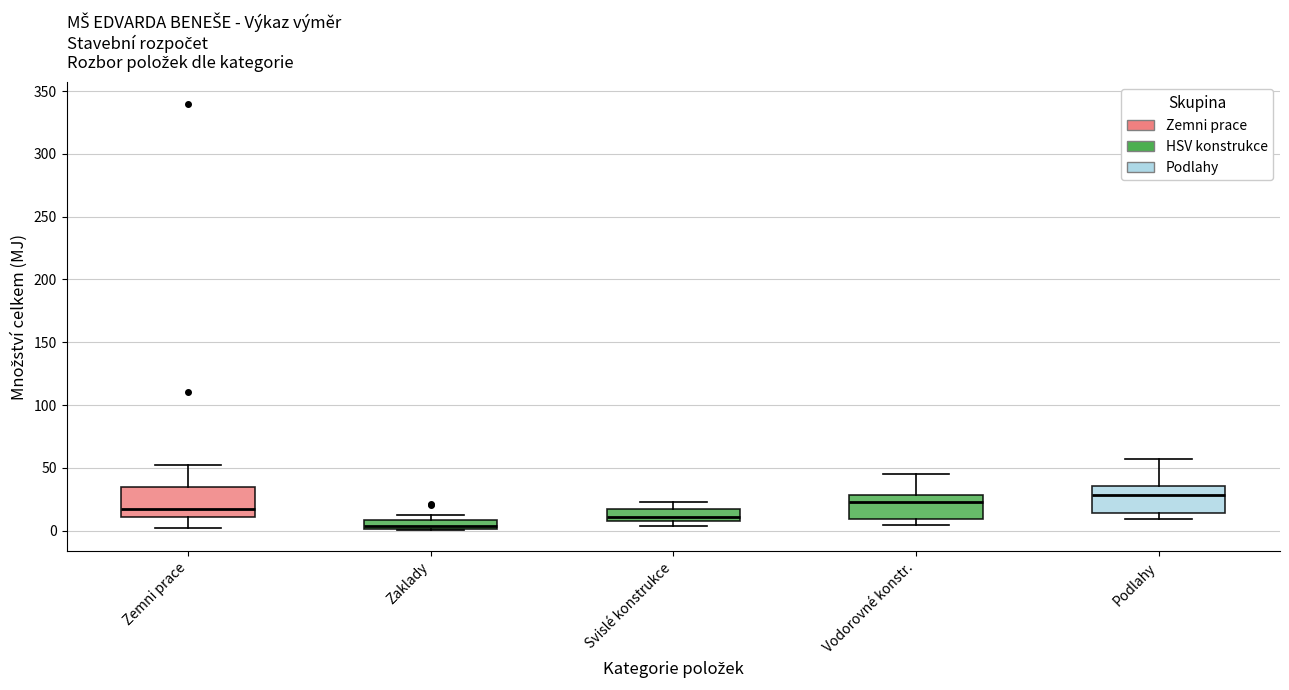

Where is the upper edge of the box for Podlahy on the y-axis? The values are not printed on the chart, so give them approximately, as read against the axis.

35